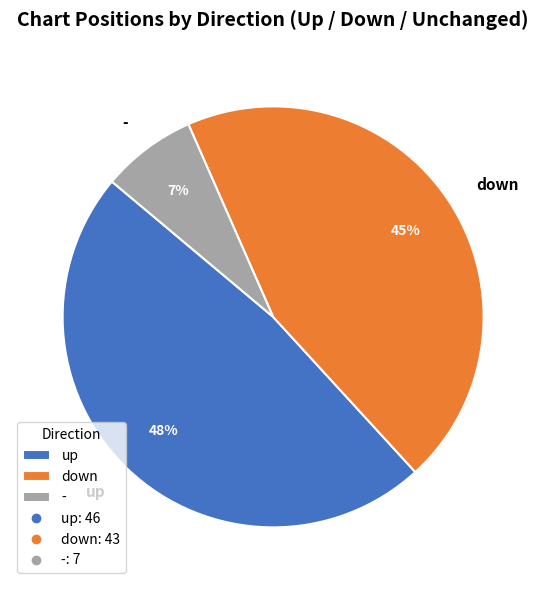

How many slices are in this pie chart?

3